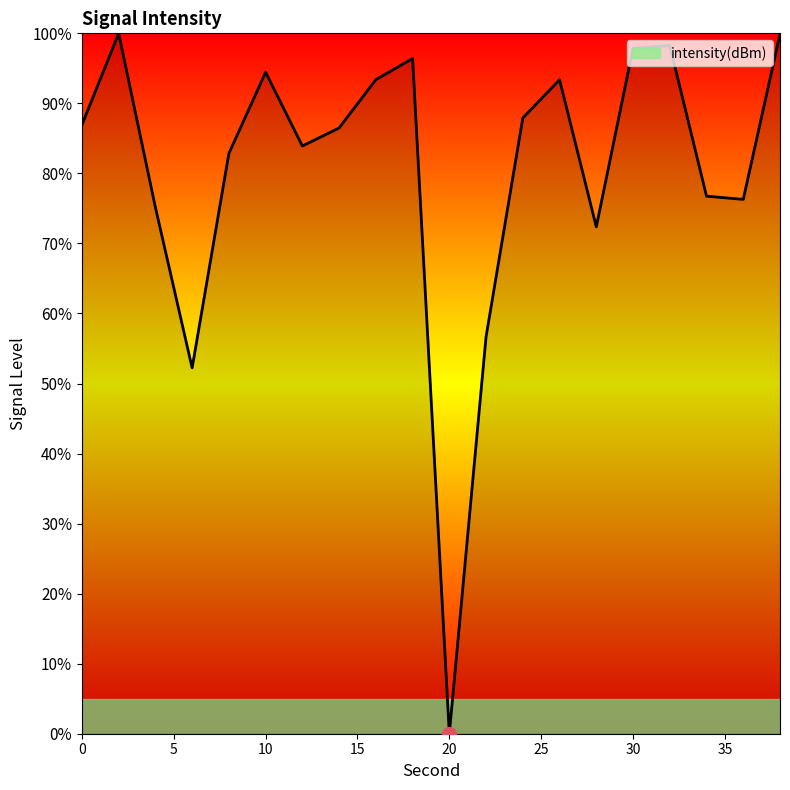

What is the difference between the maximum and minimum values?

100.0